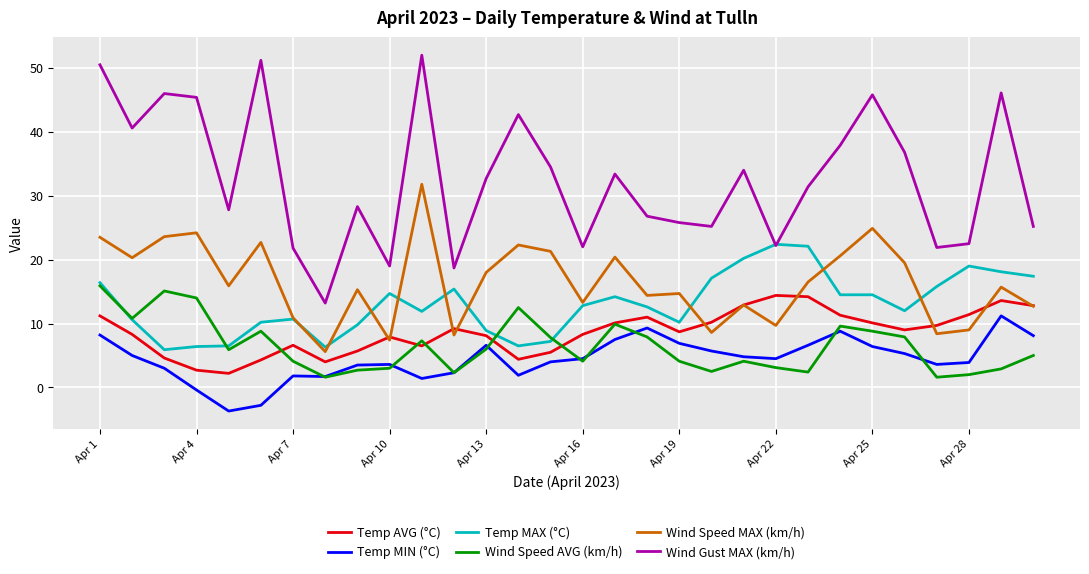

How many values in Temp MIN (°C) are above zero?

27